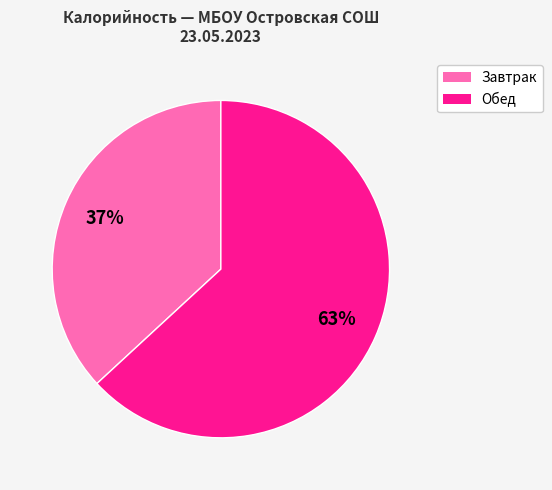

To the nearest percent, what is the difference between the largest and smallest slice percentages?

26%